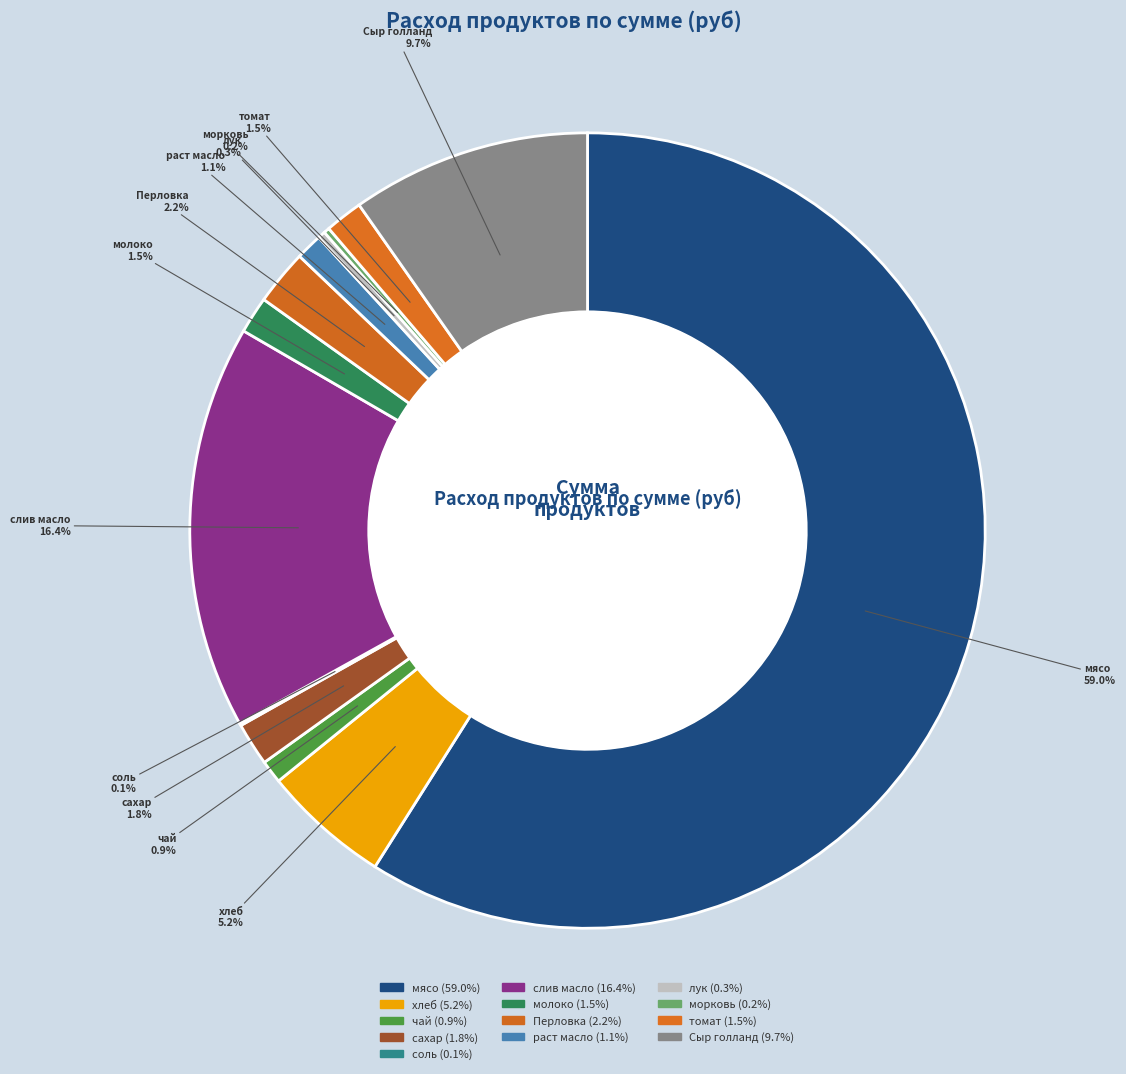

What percentage do лук and мясо together represent?

59.3%